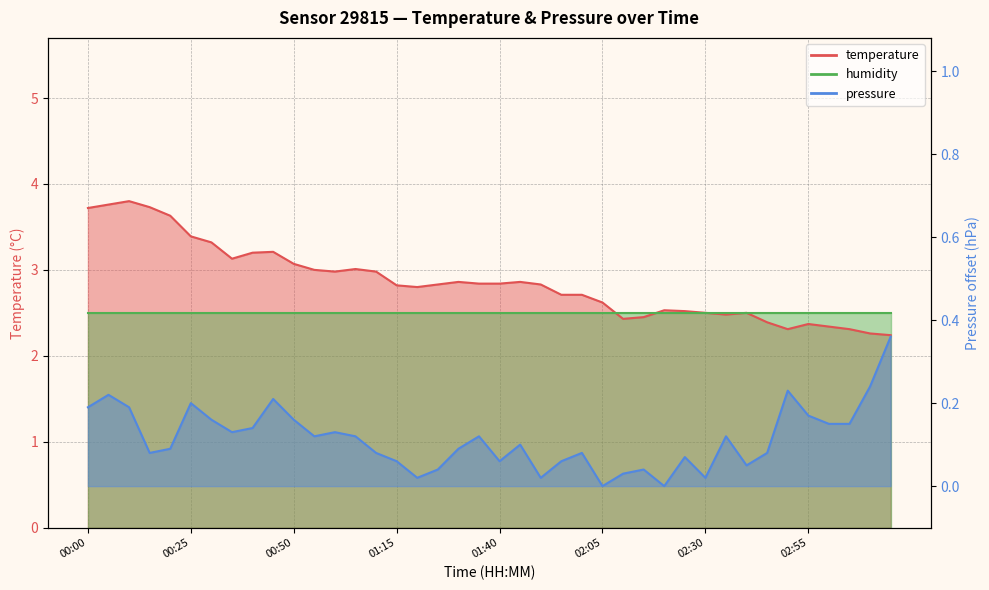

Reading left to right, list all the values displayed in this chart.

temperature: 00:00=3.7	00:05=3.8	00:10=3.8	00:15=3.7	00:20=3.6	00:25=3.4	00:30=3.3	00:35=3.1	00:40=3.2	00:45=3.2	00:50=3.1	00:55=3.0	01:00=3.0	01:05=3.0	01:10=3.0	01:15=2.8	01:20=2.8	01:25=2.8	01:30=2.9	01:35=2.8	01:40=2.8	01:45=2.9	01:50=2.8	01:55=2.7	02:00=2.7	02:05=2.6	02:10=2.4	02:15=2.5	02:20=2.5	02:25=2.5	02:30=2.5	02:35=2.5	02:40=2.5	02:45=2.4	02:50=2.3	02:55=2.4	03:00=2.3	03:05=2.3	03:10=2.3	03:15=2.2
pressure: 00:00=0.2	00:05=0.2	00:10=0.2	00:15=0.1	00:20=0.1	00:25=0.2	00:30=0.2	00:35=0.1	00:40=0.1	00:45=0.2	00:50=0.2	00:55=0.1	01:00=0.1	01:05=0.1	01:10=0.1	01:15=0.1	01:20=0.0	01:25=0.0	01:30=0.1	01:35=0.1	01:40=0.1	01:45=0.1	01:50=0.0	01:55=0.1	02:00=0.1	02:05=0.0	02:10=0.0	02:15=0.0	02:20=0.0	02:25=0.1	02:30=0.0	02:35=0.1	02:40=0.0	02:45=0.1	02:50=0.2	02:55=0.2	03:00=0.1	03:05=0.1	03:10=0.2	03:15=0.4